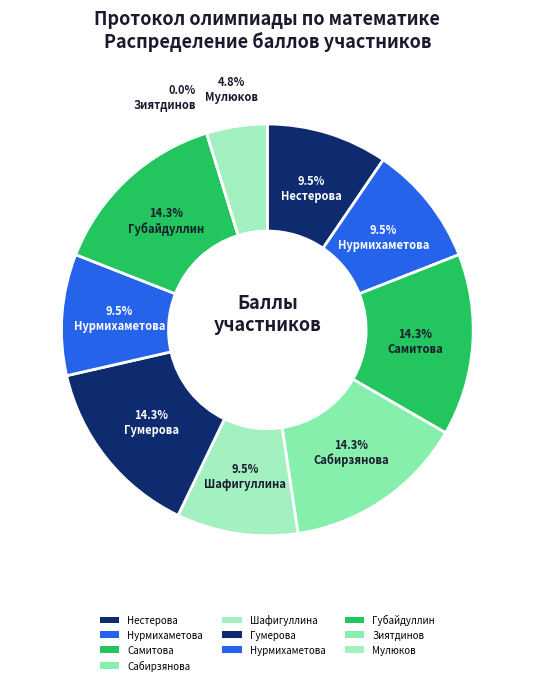

To the nearest percent, what is the average slice percentage?

10%